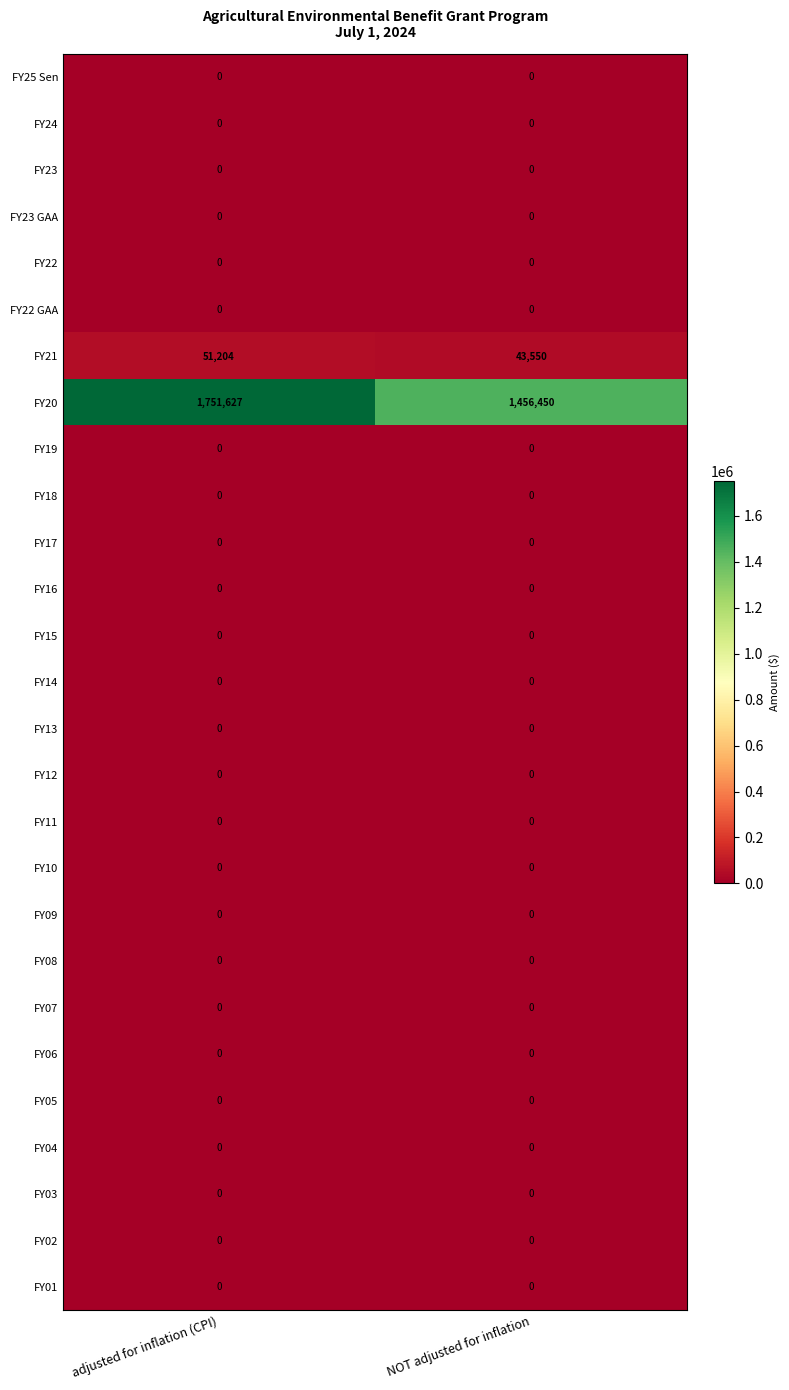

What is the total value across all series at NOT adjusted for inflation?

1500000